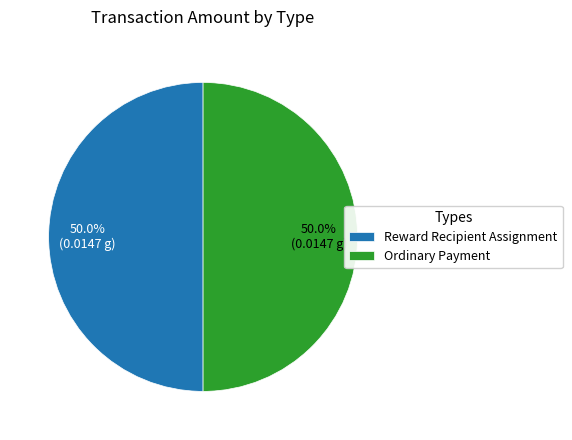

Combined, what portion of the pie is Ordinary Payment and Reward Recipient Assignment?

100.0%